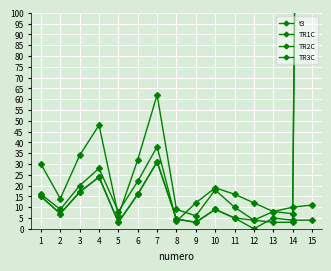

Reading left to right, transcribe all the data shown in this chart.

t3: 16.0	9.0	20.0	28.0	8.0	22.0	38.0	3.5	12.0	19.0	16.0	12.0	8.0	10.0	11.0
TR1C: 15.0	7.0	17.0	24.0	3.0	16.0	31.0	4.5	3.0	9.0	5.0	4.0	3.0	3.0	984.0
TR2C: 15.0	7.0	17.0	24.0	3.0	16.0	31.0	4.5	3.0	9.0	5.0	0.0	5.0	4.0	4.0
TR3C: 30.0	14.0	34.0	48.0	6.0	32.0	62.0	9.0	6.0	18.0	10.0	4.0	8.0	7.0	980.0